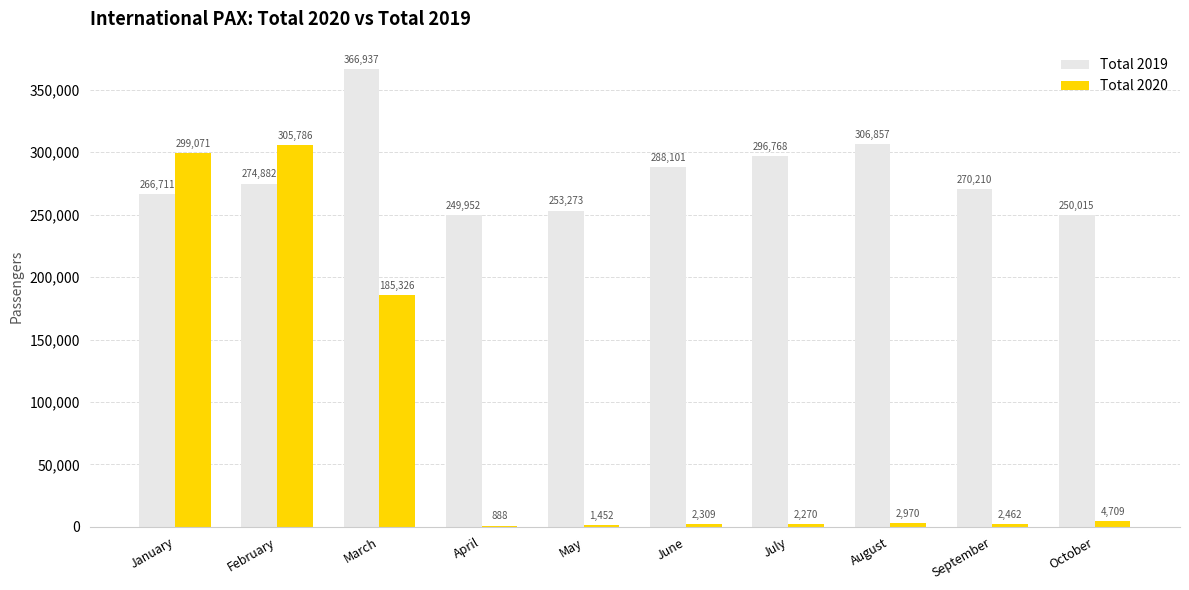

What is the total value across all series at May?

254725